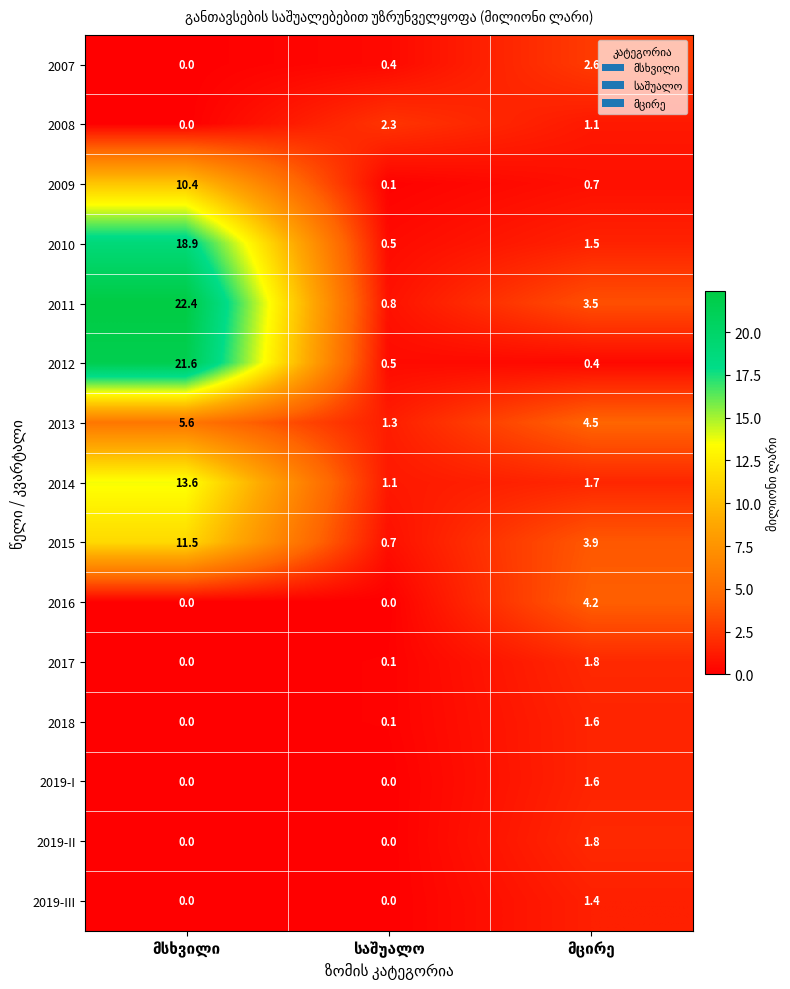

What is the greatest value displayed?

22.4